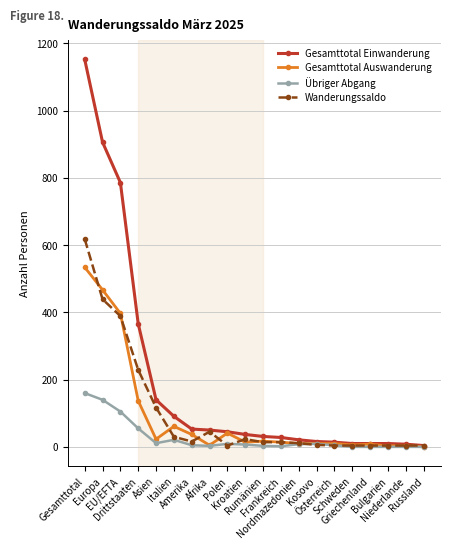

What is the maximum value for Übriger Abgang?

160